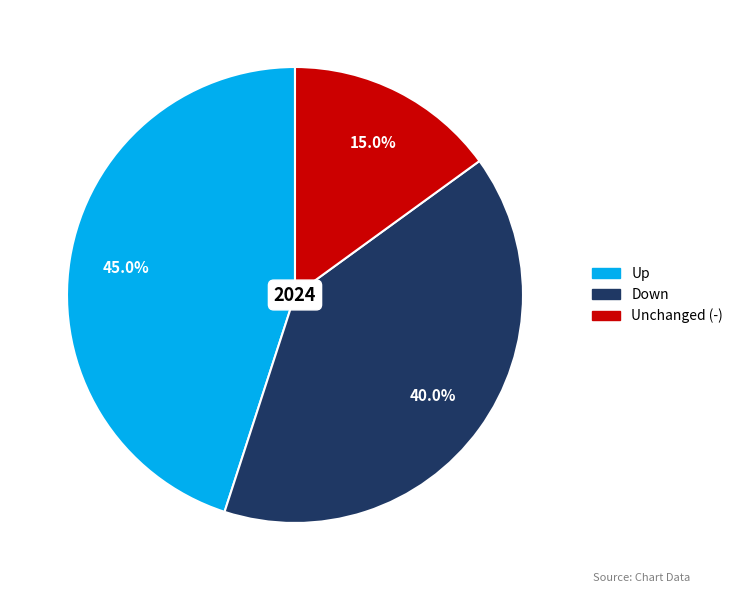

Is there any slice that represents more than half of the pie?

No